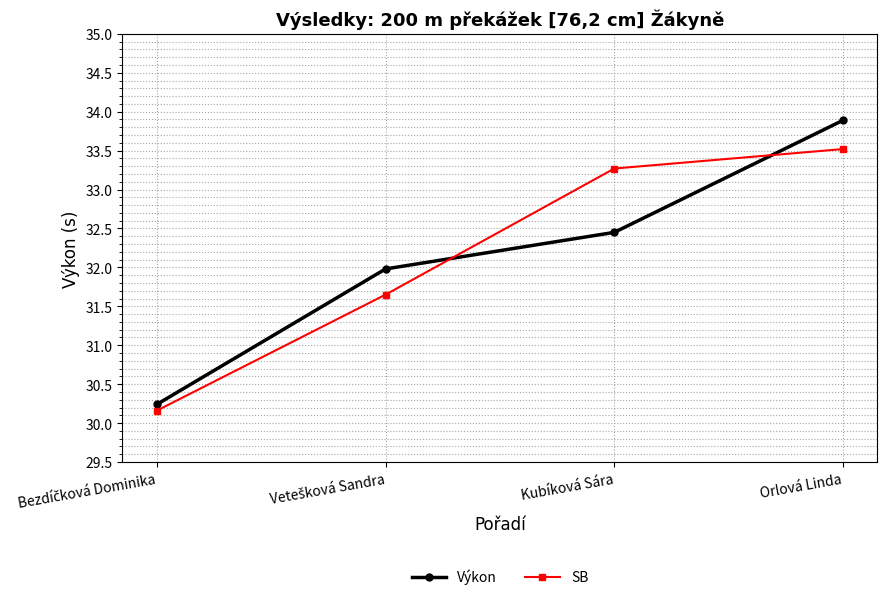

True or false: Výkon has more than 0 points higher than both neighbors.

False